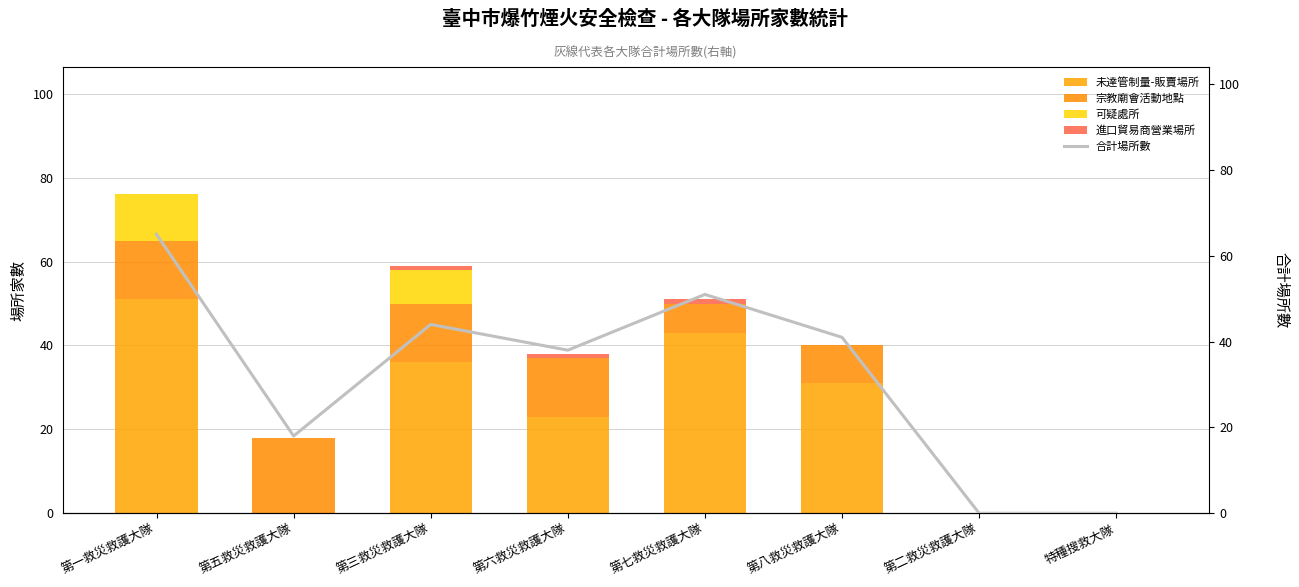

What is the total value across all series at 第一救災救護大隊?

141